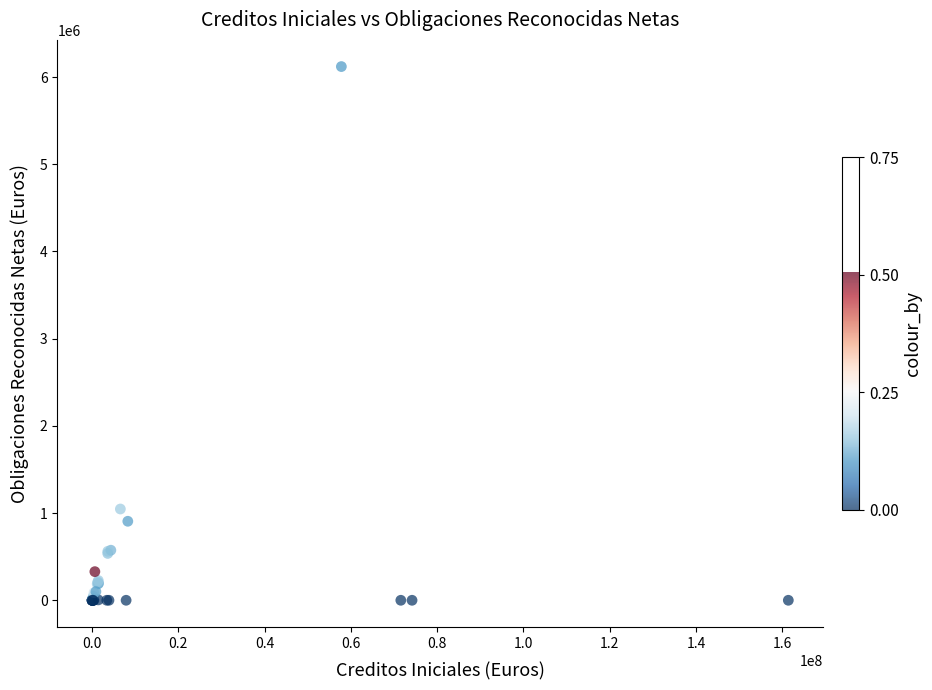

What Y value in the scatter plot is closest to 3059986?

1046628.5